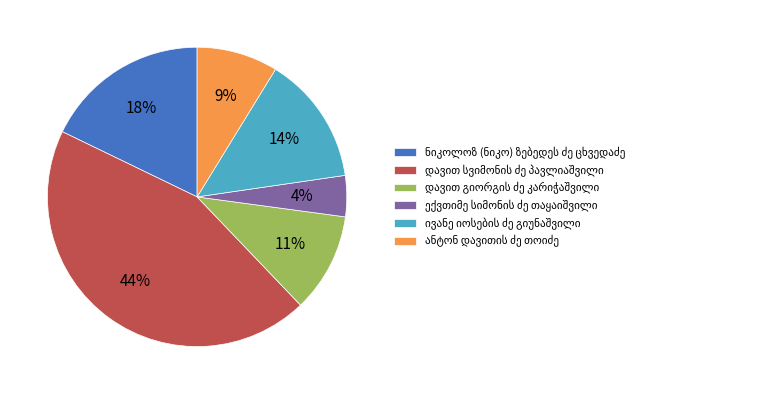

To the nearest percent, what is the average slice percentage?

17%